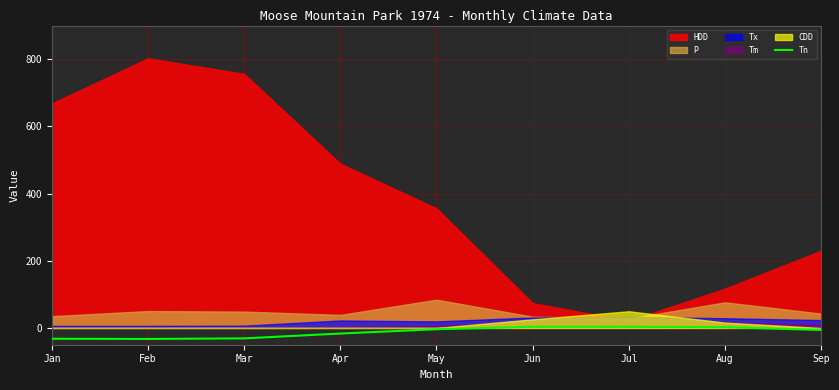

How many lines are shown in the chart?

1